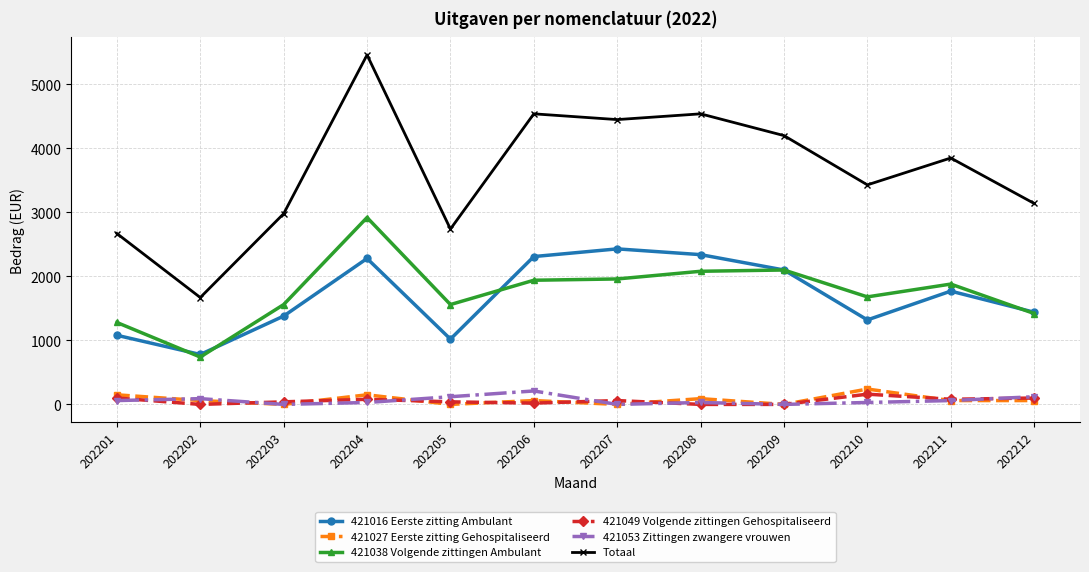

What is the sum of the 421053 Zittingen zwangere vrouwen values at 202202 and 202207?

90